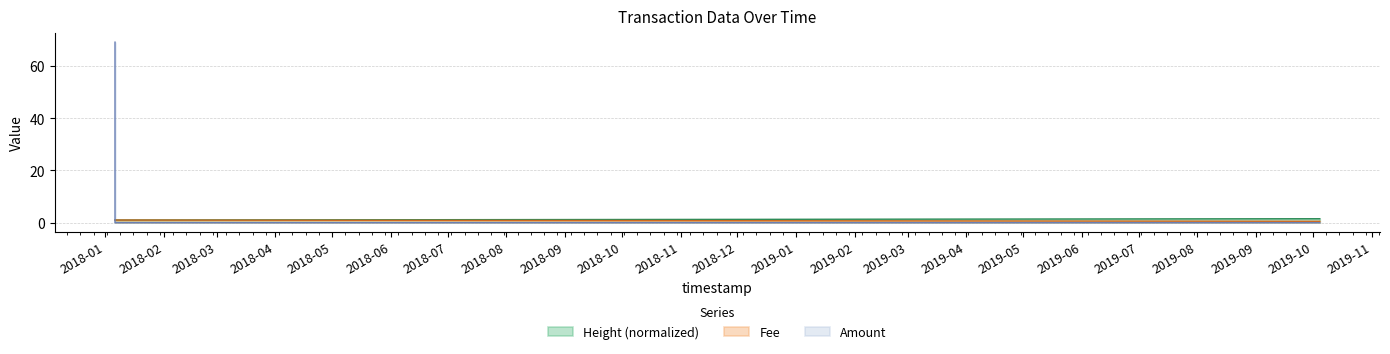

The Fee series shows 0.3 at 2019-10-04 14:30:44. True or false?

False